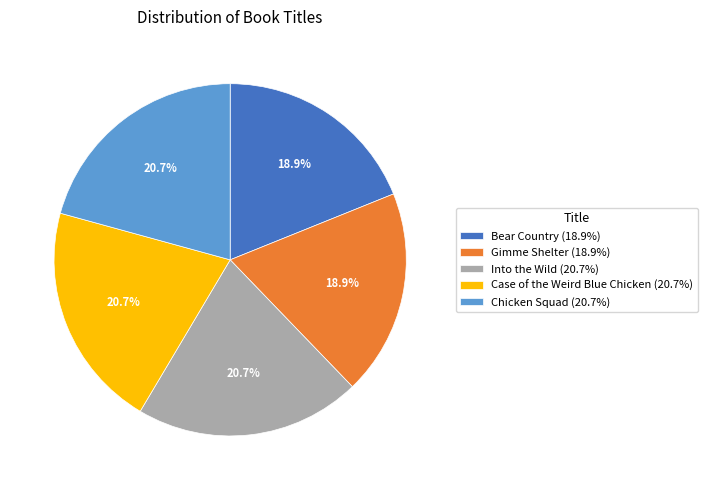

How many slices are in this pie chart?

5